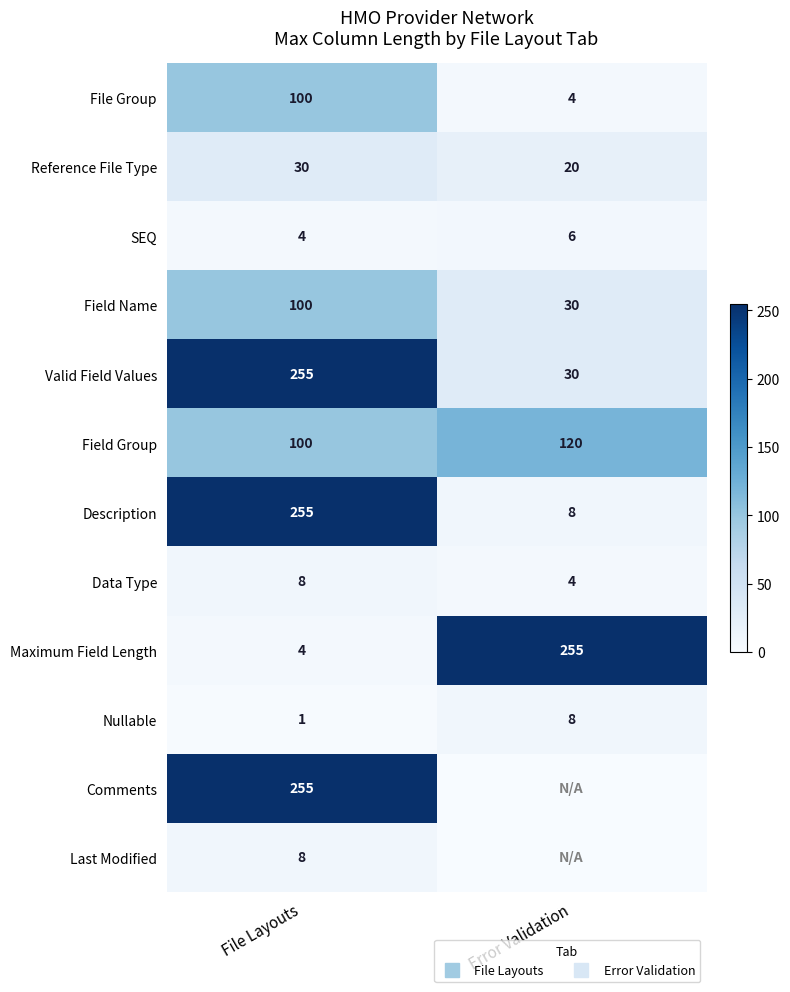

At File Layouts, list the series in order from largest to smallest.

Valid Field Values, Description, Comments, File Group, Field Name, Field Group, Reference File Type, Data Type, Last Modified, SEQ, Maximum Field Length, Nullable